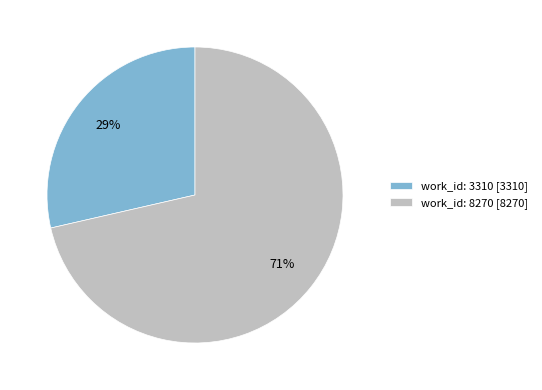

Is the sum of work_id: 8270 [8270] and work_id: 3310 [3310] greater than half?

Yes